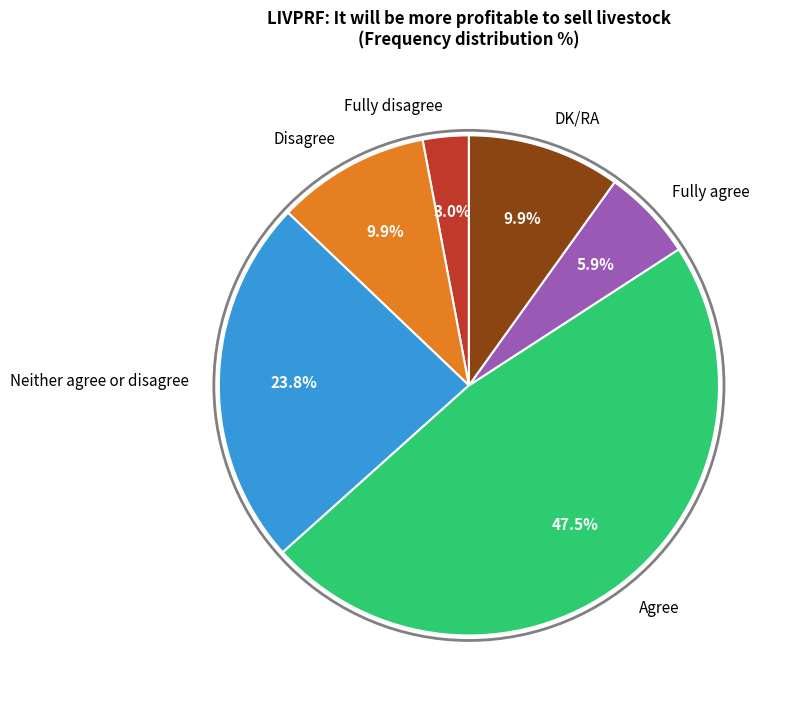

What is the total percentage of Fully disagree and Disagree?

12.9%